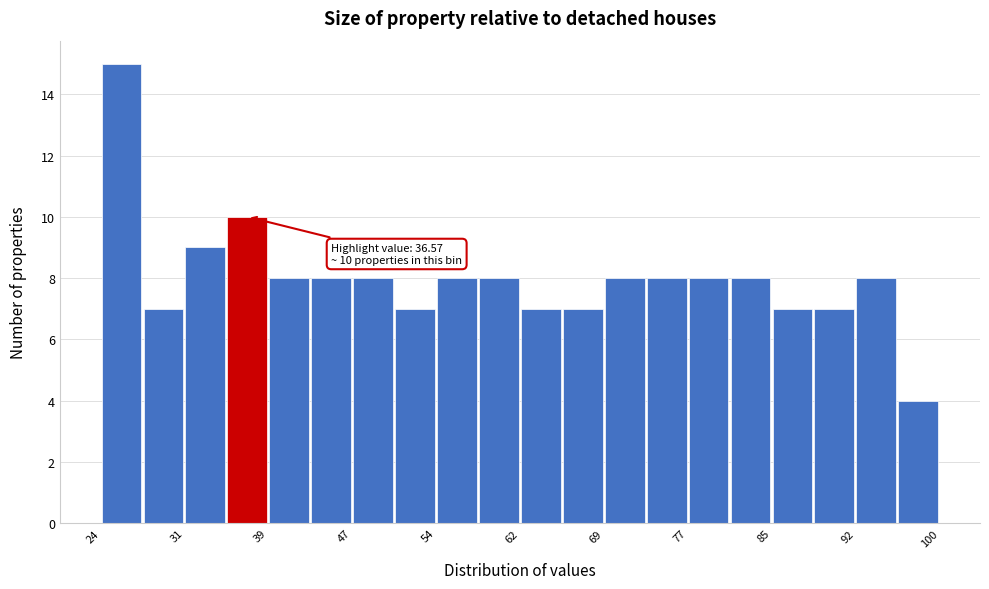

Read against the x-axis, roughly where is the centre of the tallest bar?

26